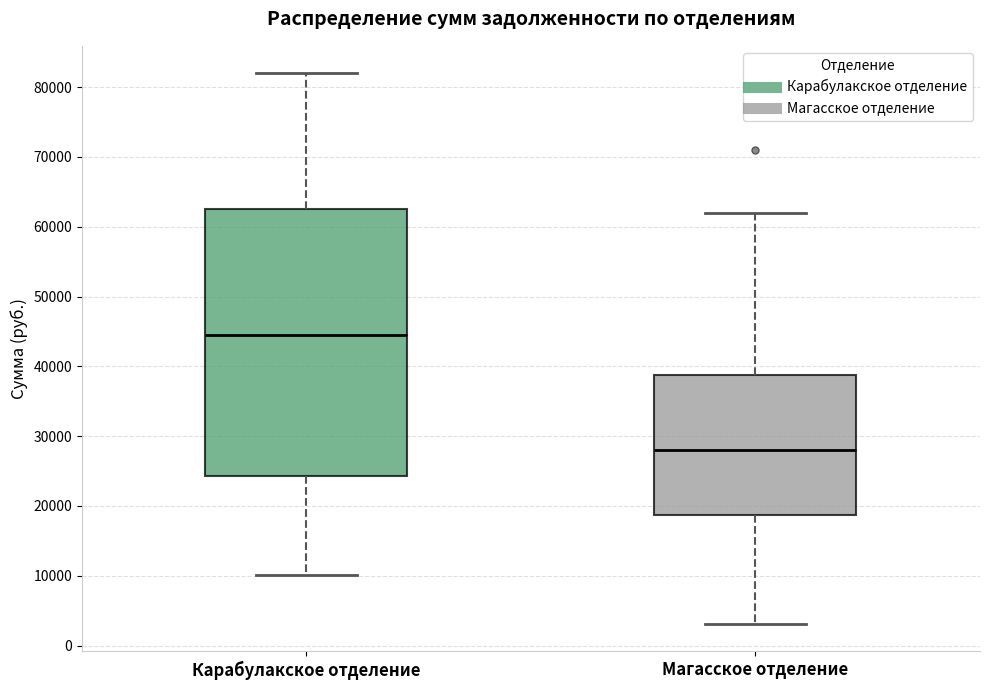

Where is the upper edge of the box for Магасское отделение on the y-axis? The values are not printed on the chart, so give them approximately, as read against the axis.

39000